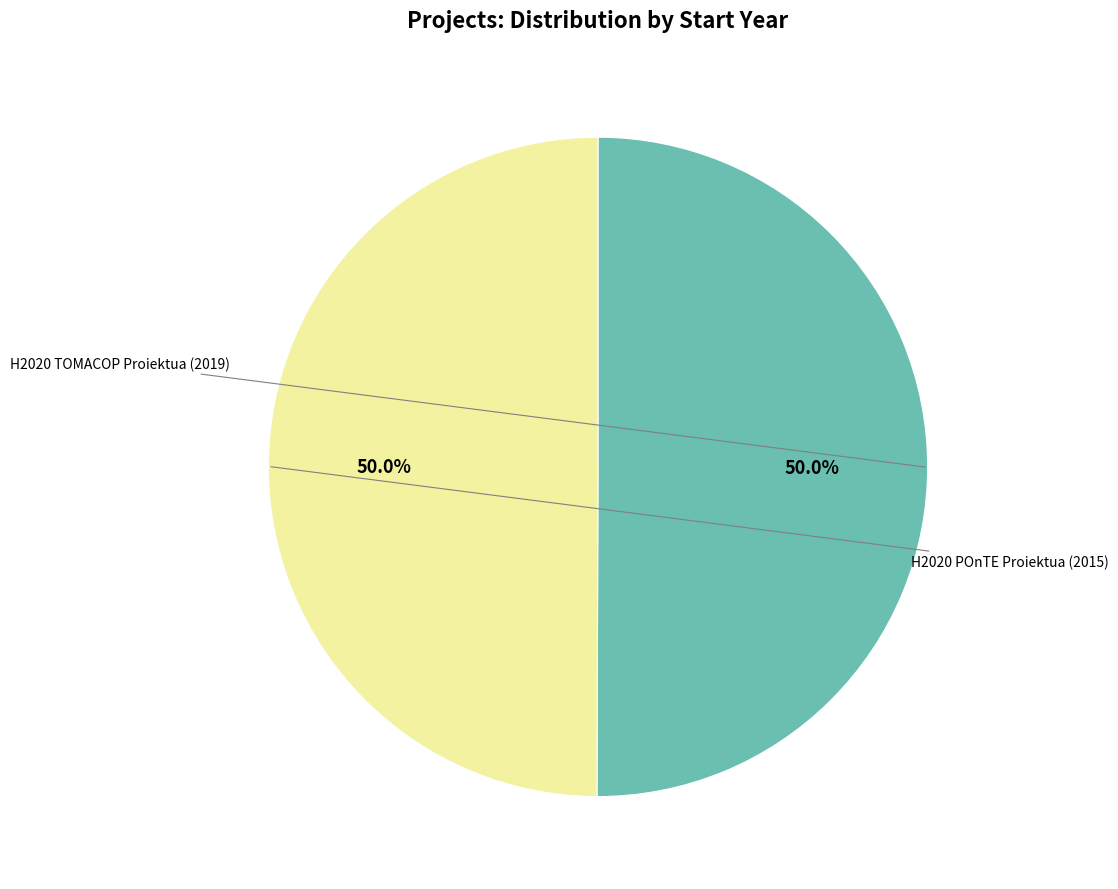

How many slices are in this pie chart?

2